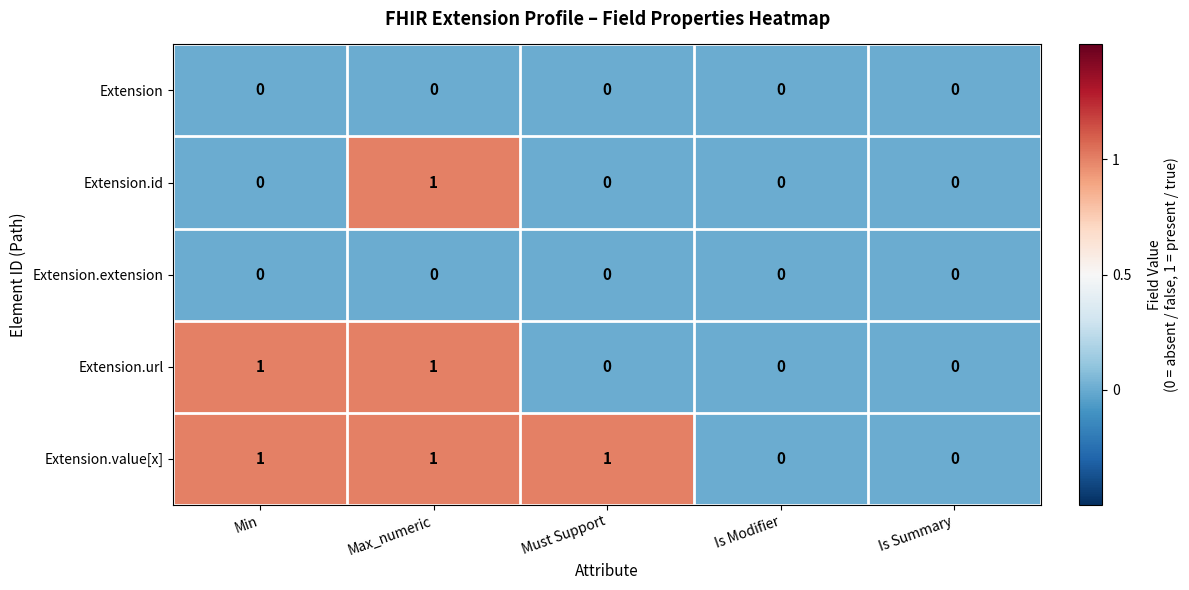

Count the Extension.id values in the range 0 to 1.

5